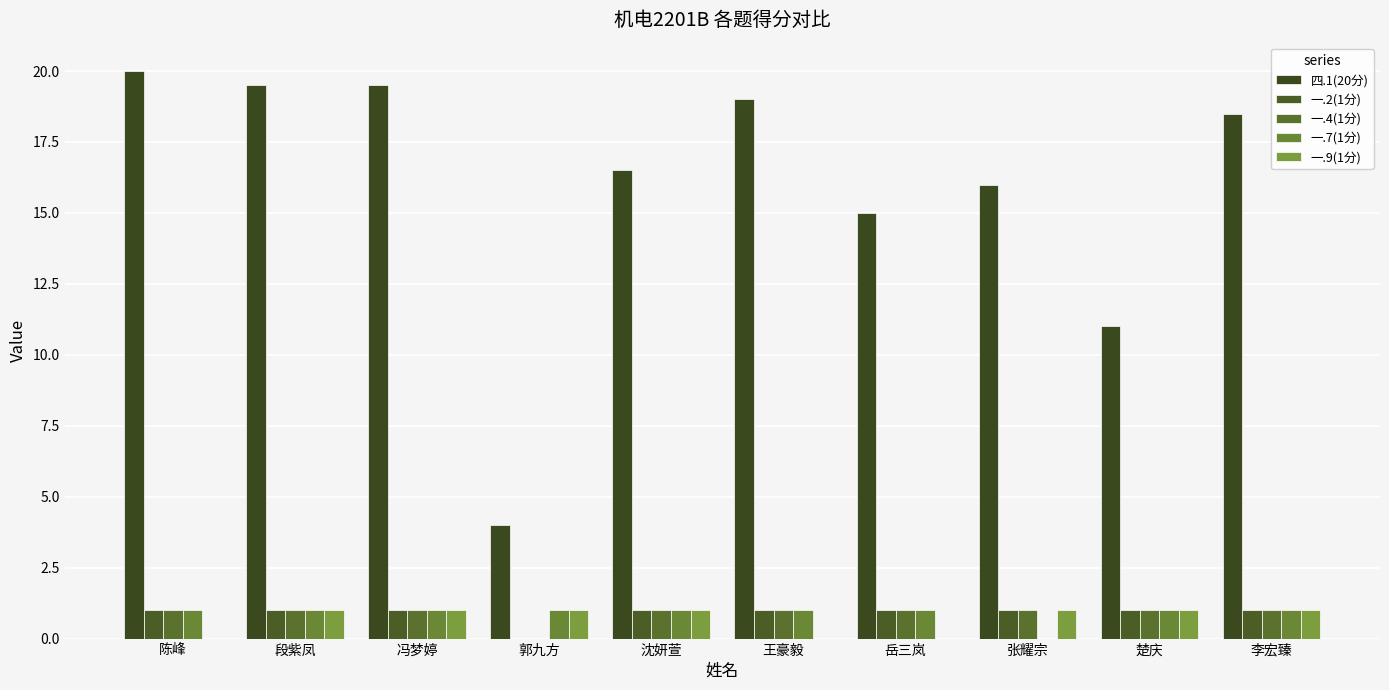

Which label corresponds to the smallest value in the chart?

郭九方